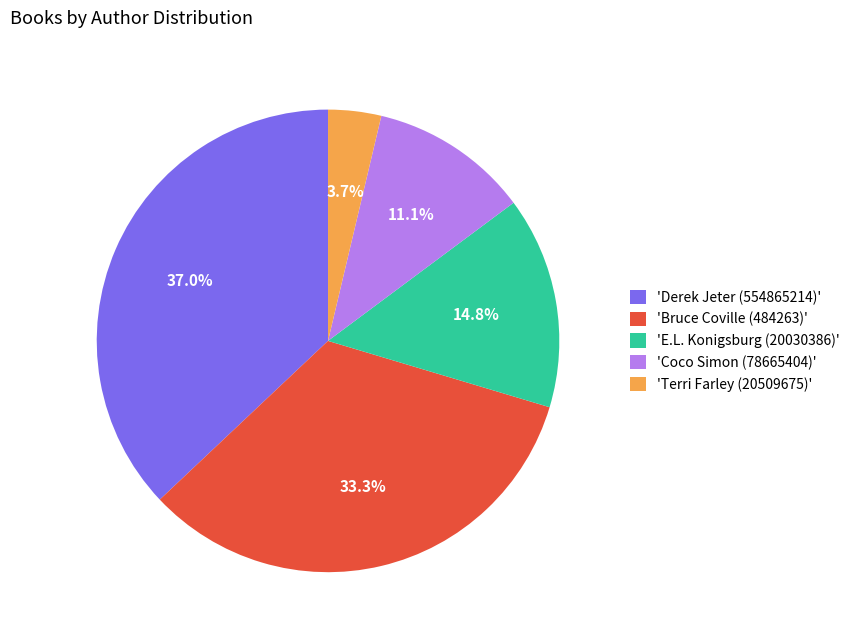

What is the ratio of the value at 'Derek Jeter (554865214)' to the value at 'Terri Farley (20509675)'?

10.0